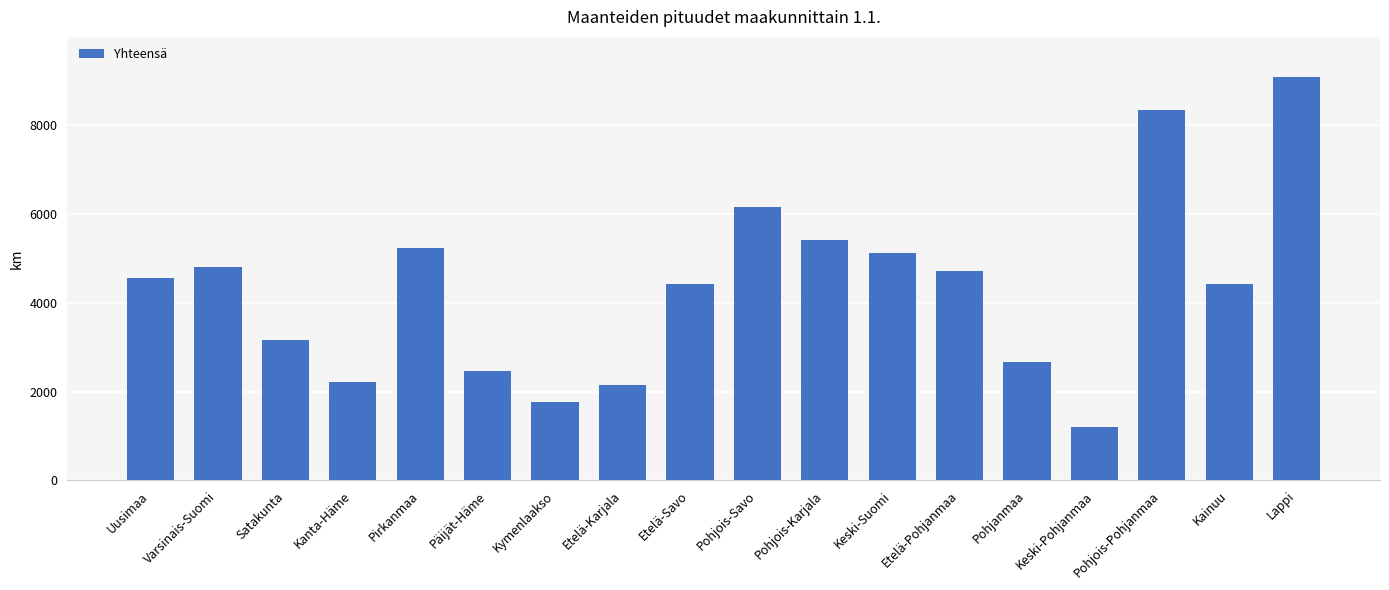

Does the chart contain stacked bars?

No